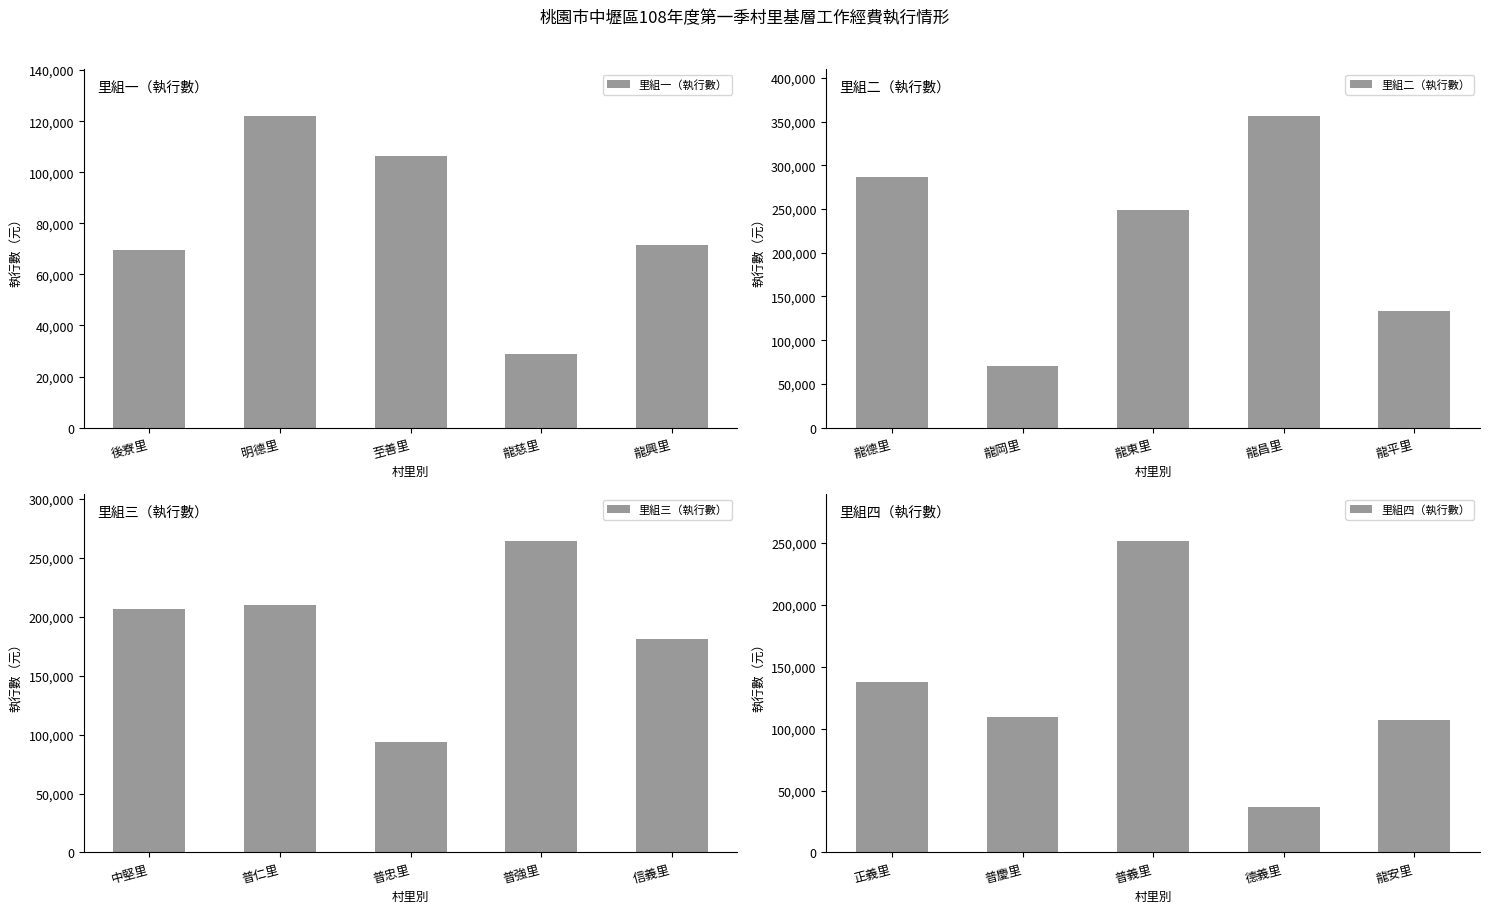

True or false: 里組一（執行數） has a value of 122046 at 後寮里.

False